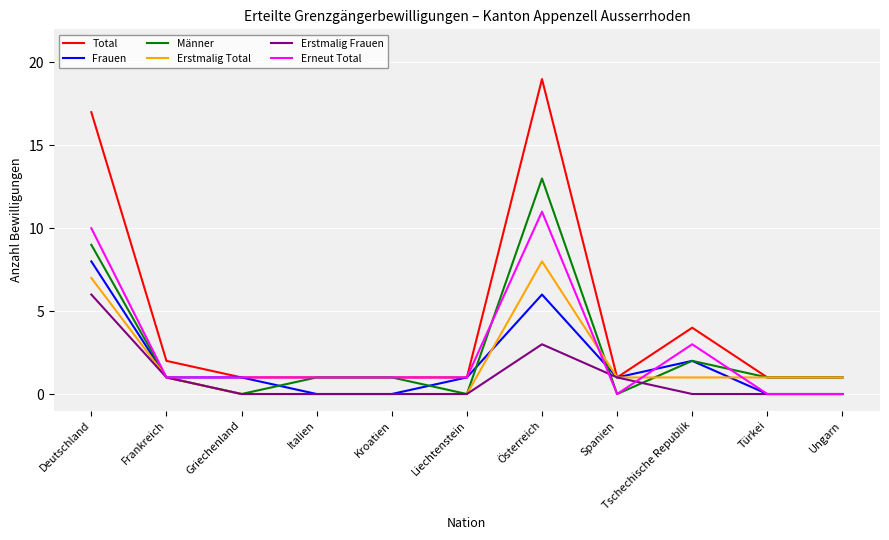

What is the highest value of the Total series?

19